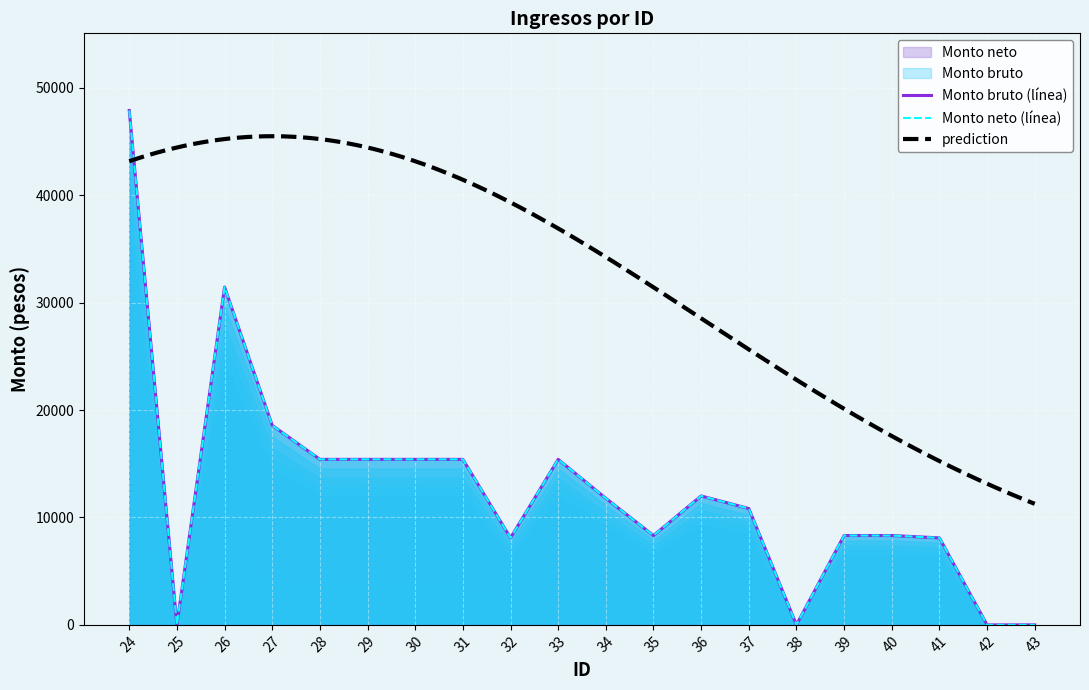

Reading left to right, transcribe all the data shown in this chart.

Monto bruto: 47882.2	0.0	31446.2	18568.5	15406.2	15406.2	15406.2	15406.2	8096.8	15406.2	11780.9	8316.8	12000.9	10830.7	0.0	8316.8	8316.8	8096.8	0.0	0.0
Monto neto: 47882.2	0.0	31446.2	18568.5	15406.2	15406.2	15406.2	15406.2	8096.8	15406.2	11780.9	8316.8	12000.9	10830.7	0.0	8316.8	8316.8	8096.8	0.0	0.0